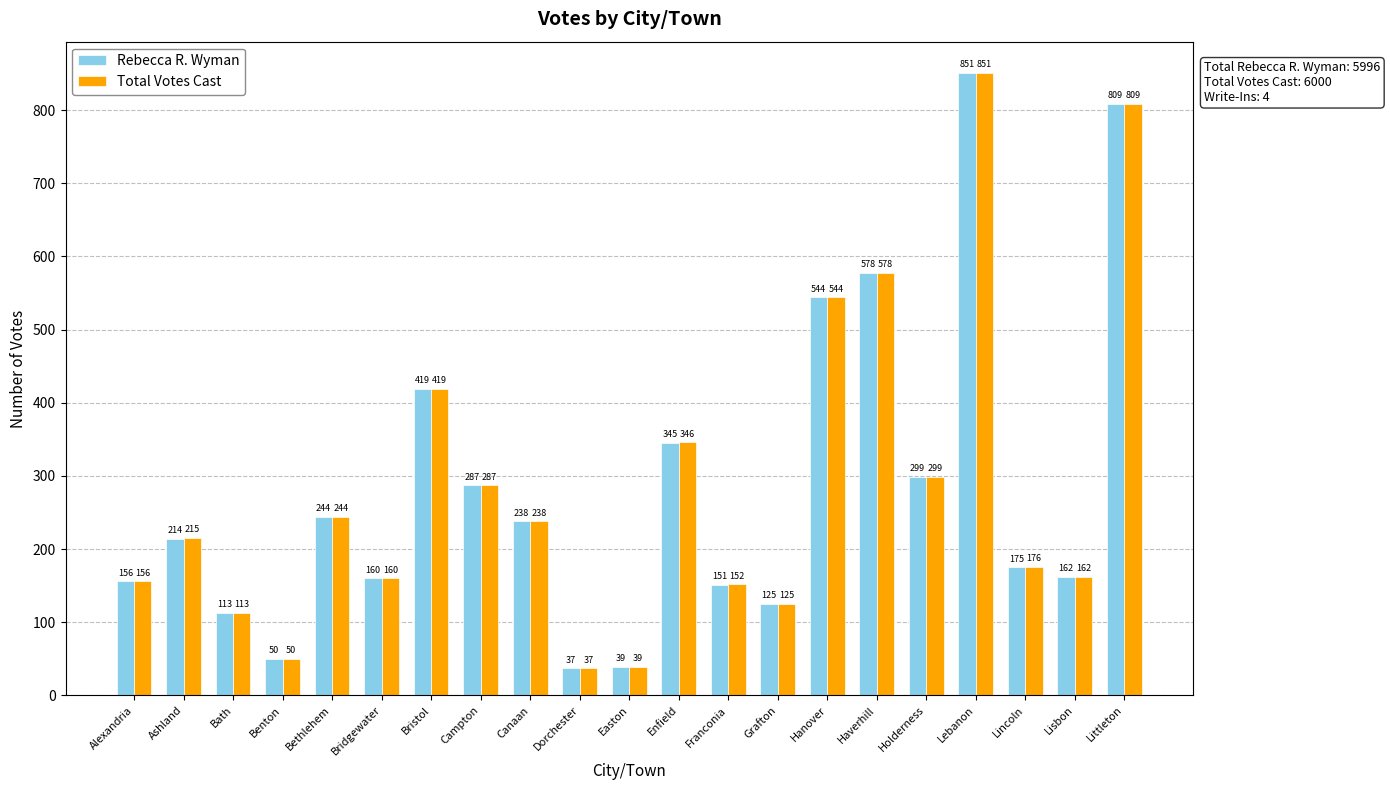

What is the label of the 12th bar from the right?

Dorchester